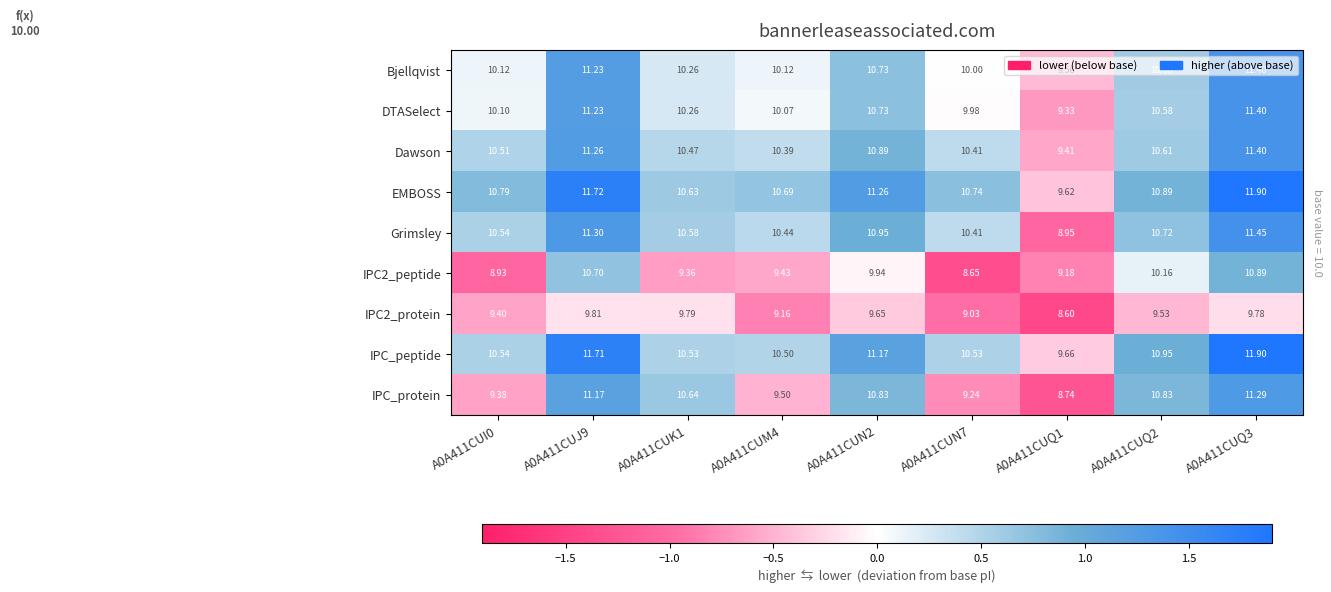

Count the number of categories in the chart.

9